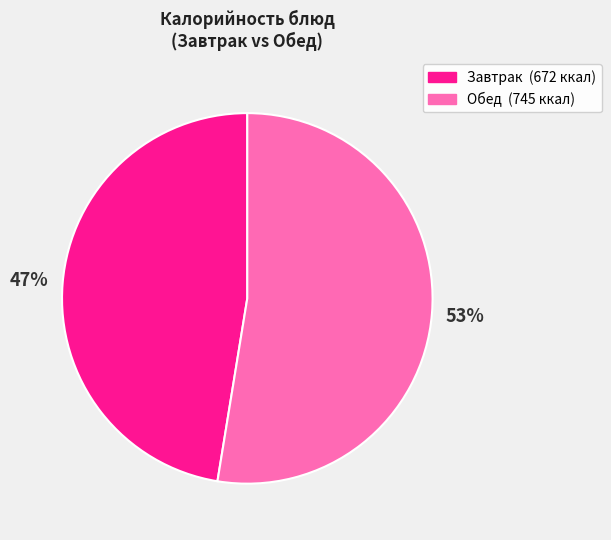

To the nearest percent, what is the average slice percentage?

50%